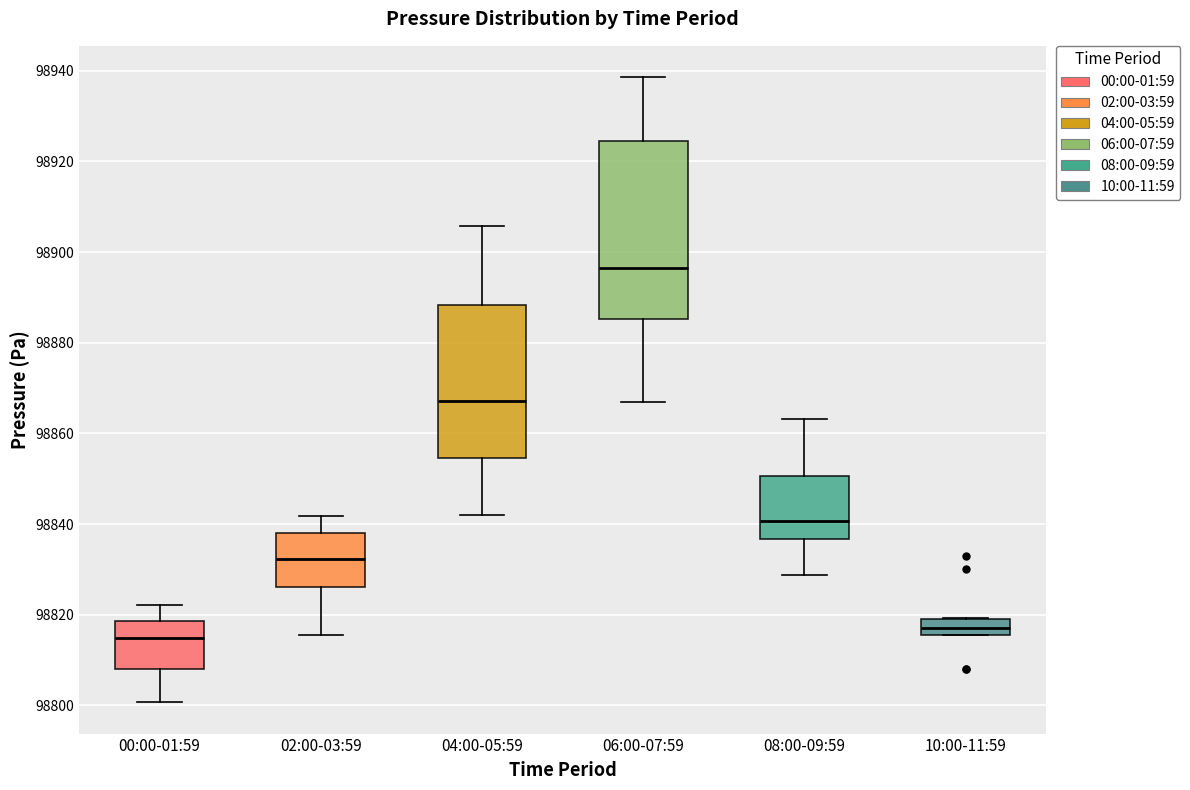

Reading left to right, transcribe this box plot: for each box, give where its median line is, the range the box spans, and where its two whiskers end, as read against the y-axis. The values are not printed on the chart, so give them approximately, as read against the axis.

00:00-01:59: median 98814, box 98808 to 98818, whiskers 98800 to 98822
02:00-03:59: median 98832, box 98826 to 98838, whiskers 98816 to 98842
04:00-05:59: median 98868, box 98854 to 98888, whiskers 98842 to 98906
06:00-07:59: median 98896, box 98886 to 98924, whiskers 98866 to 98938
08:00-09:59: median 98840, box 98836 to 98850, whiskers 98828 to 98864
10:00-11:59: median 98818, box 98816 to 98820, whiskers 98816 to 98820